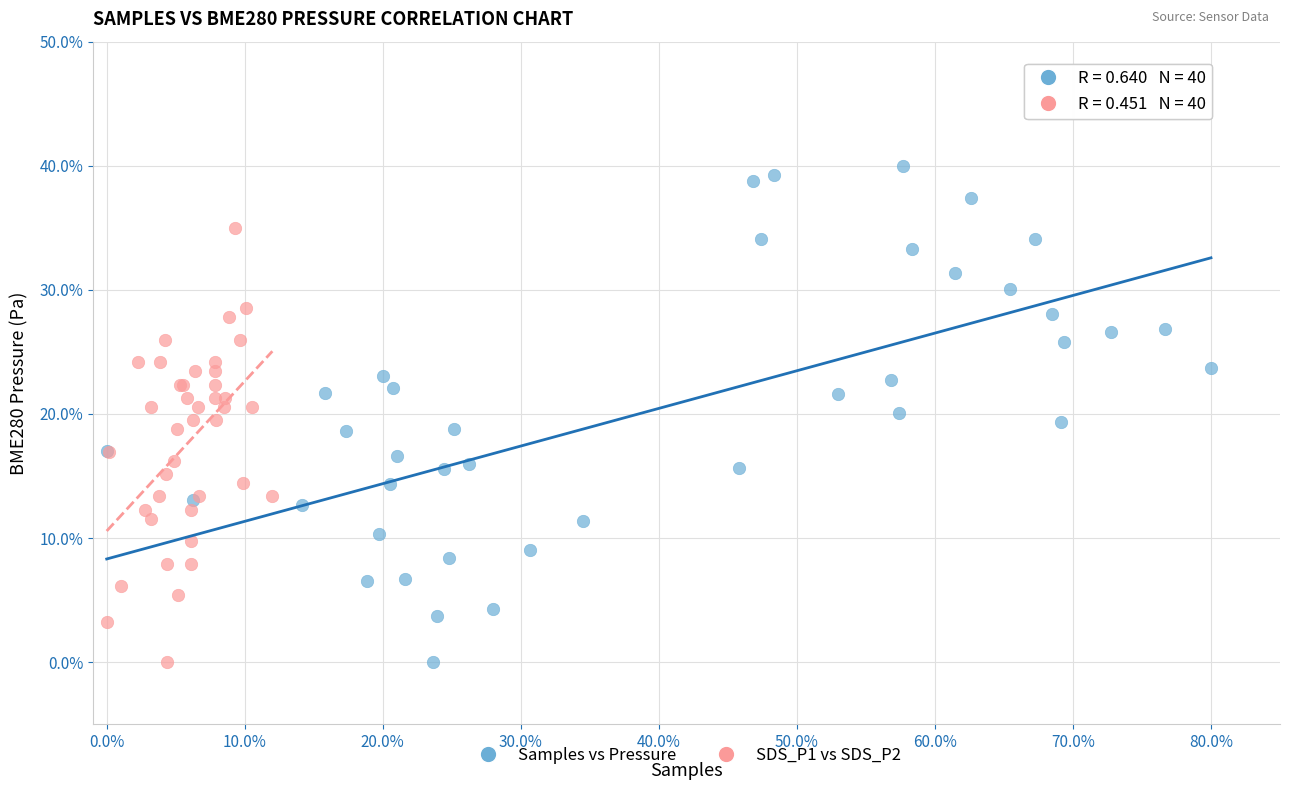

What are all the series names shown in the legend?

Samples vs Pressure, SDS_P1 vs SDS_P2